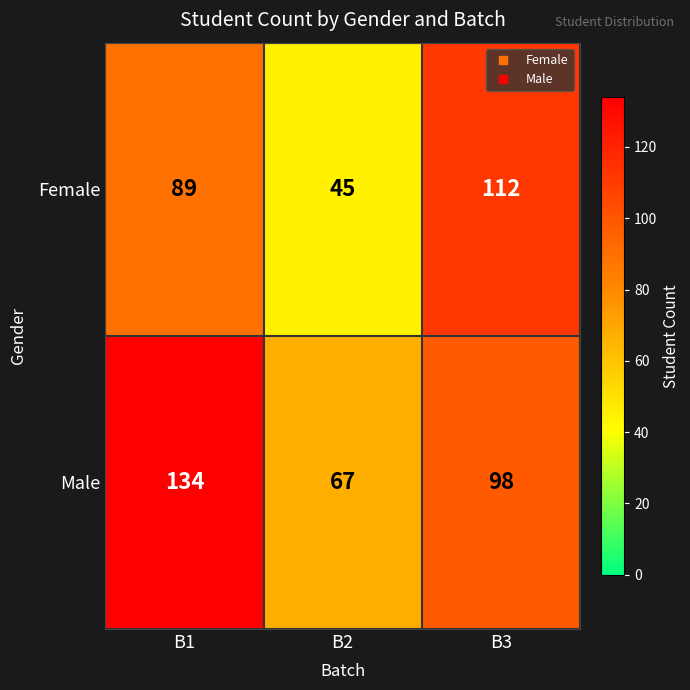

At which category is the sum across all series the highest?

B1